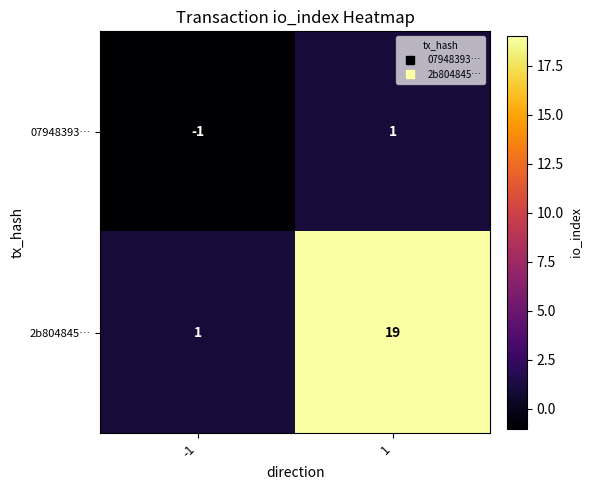

Which series has the largest total across all categories?

2b804845…